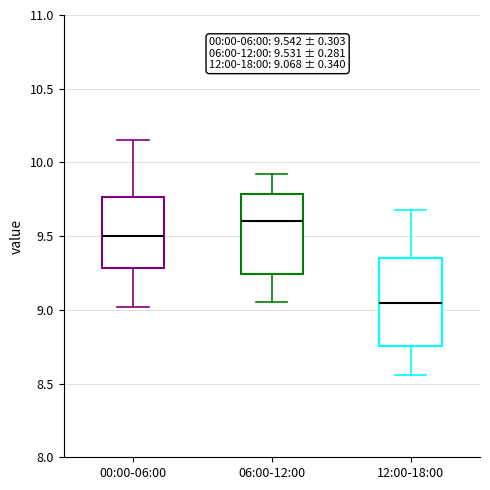

Which box is the tallest, from its lower edge to its upper edge?

12:00-18:00